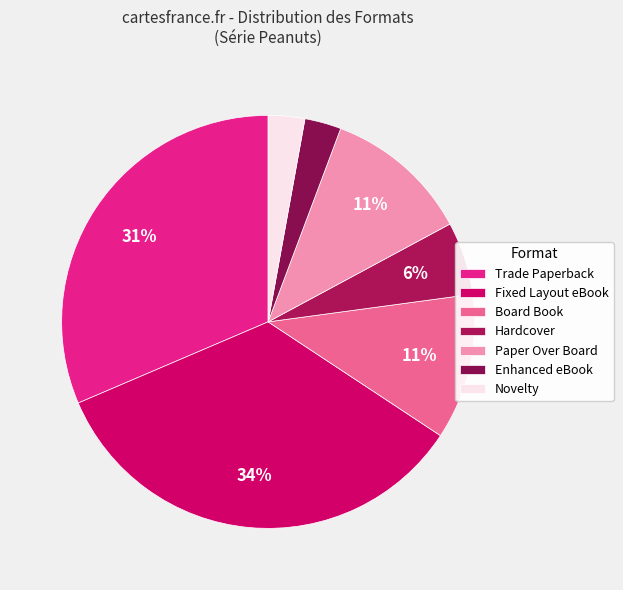

What percentage is the Fixed Layout eBook slice, to the nearest percent?

34%